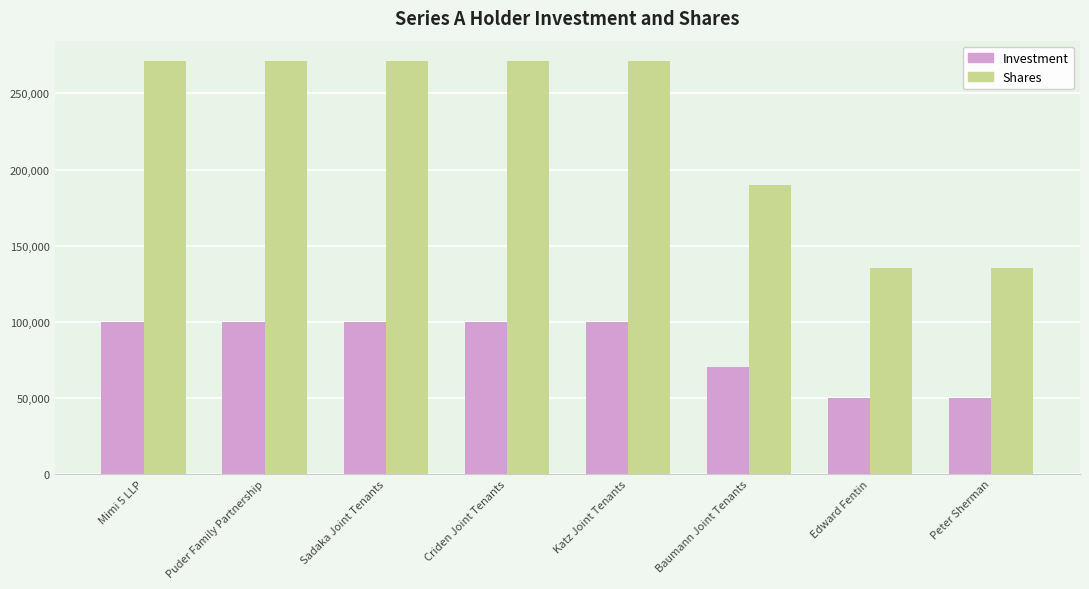

What is the difference between the highest and lowest values at Edward Fentin?

85538.7